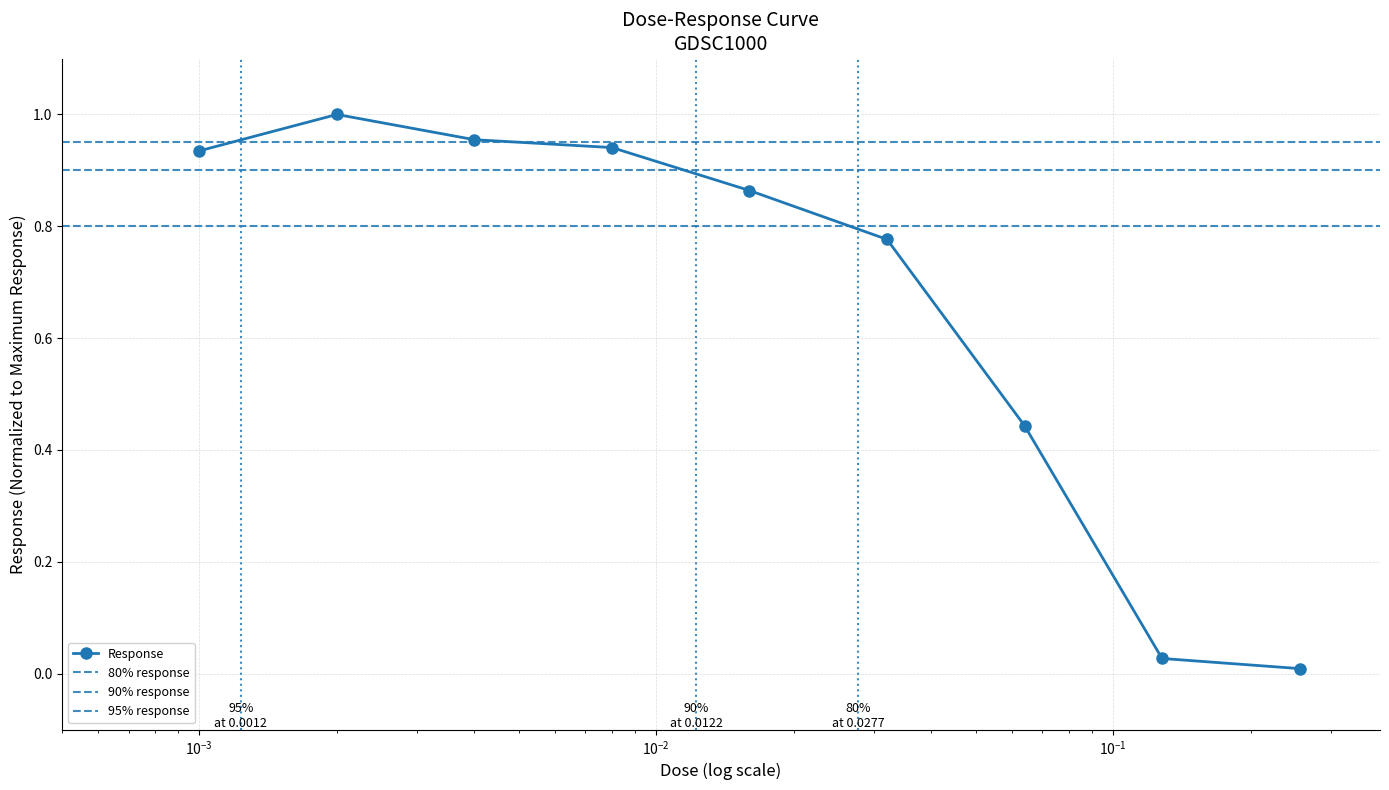

What is the value of the 7th point from the left?

0.4